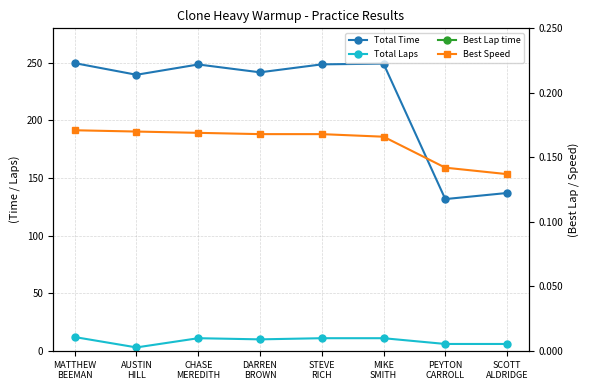

What are all the series names shown in the legend?

Total Time, Total Laps, Best Lap time, Best Speed